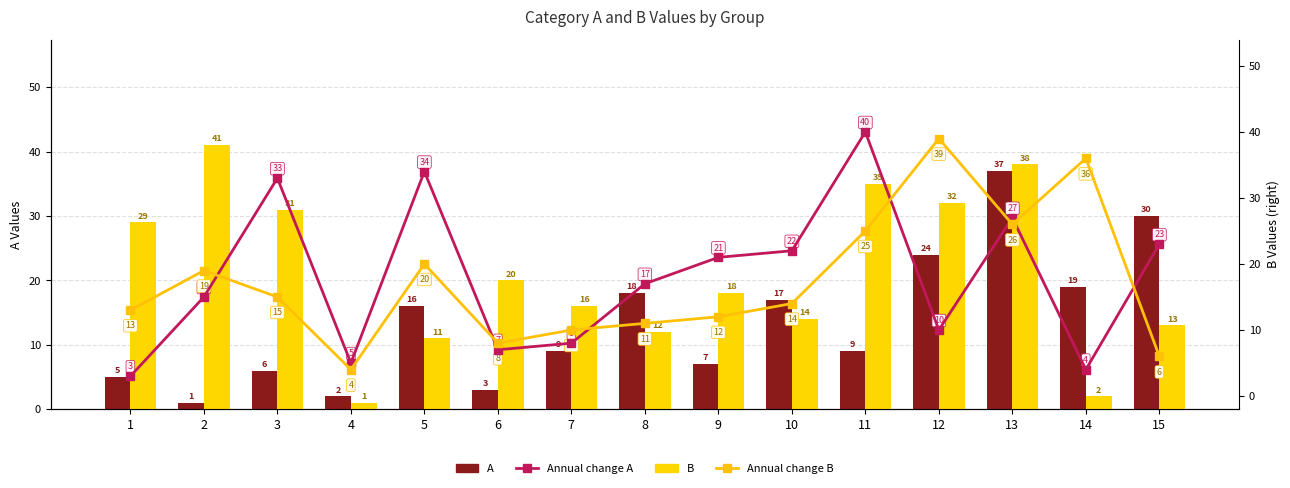

What is the highest value of the B series?

41